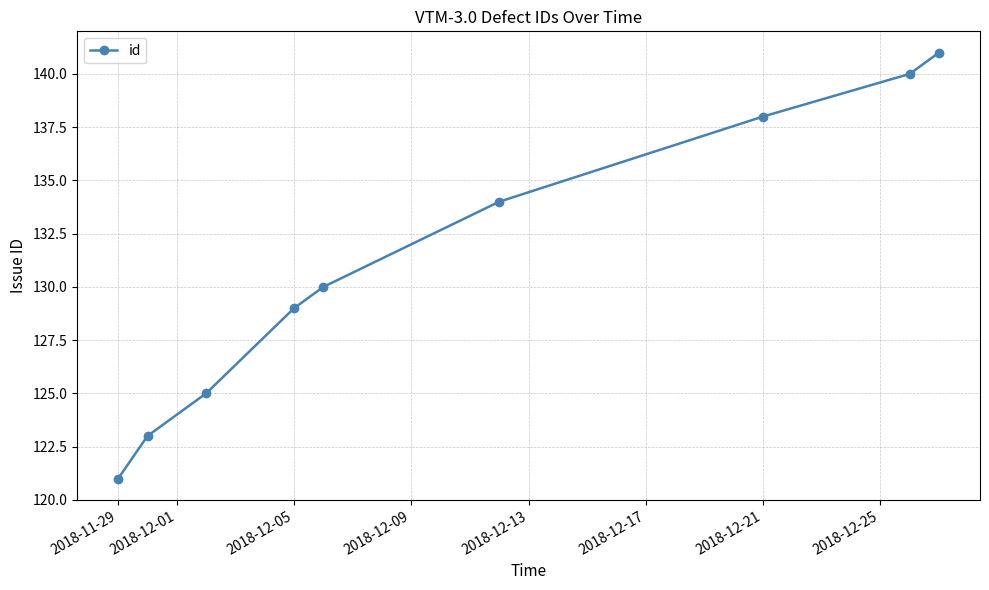

How many data points does each series have?

9